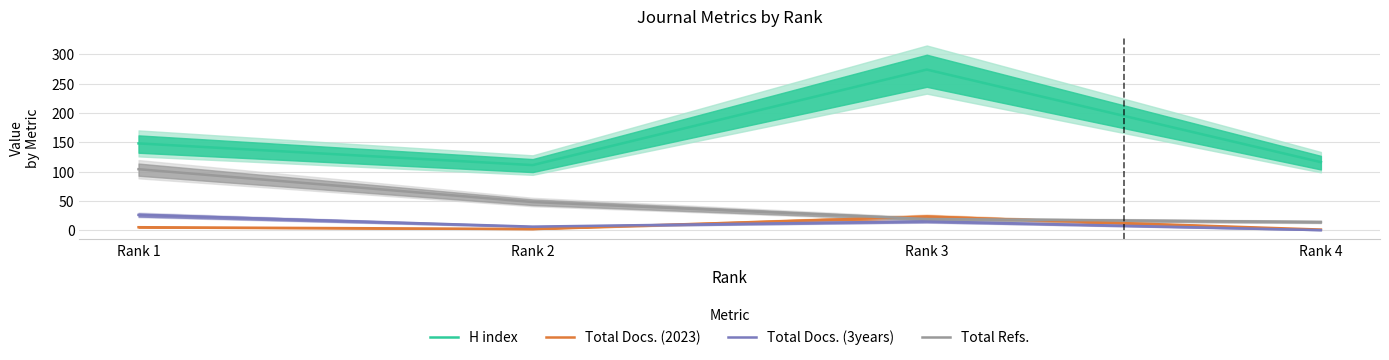

What is the spread (max minus min) of values at Rank 2?

109